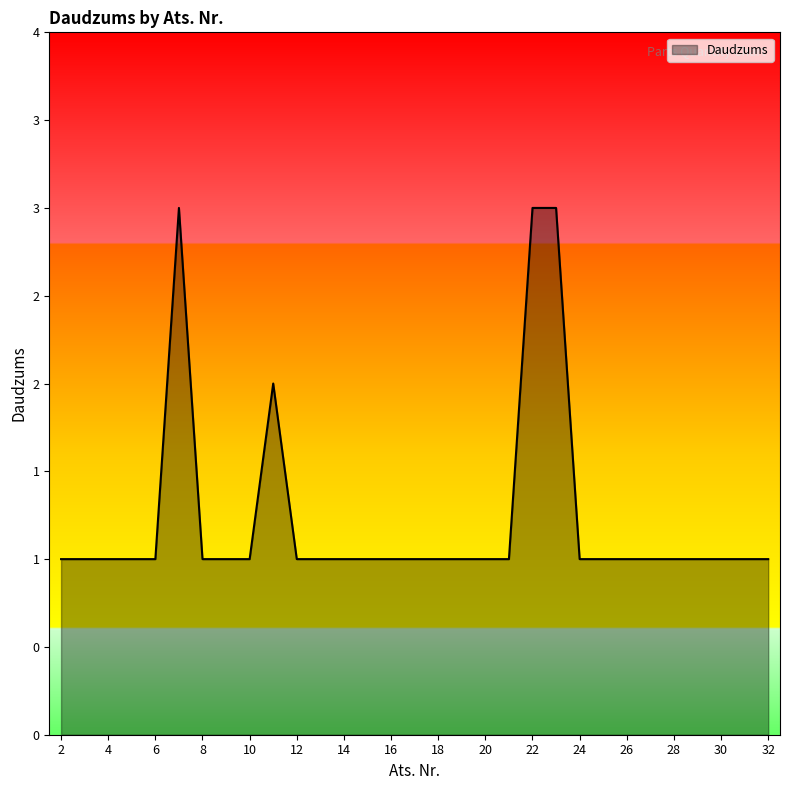

Is this an area chart (filled region under the line)?

Yes